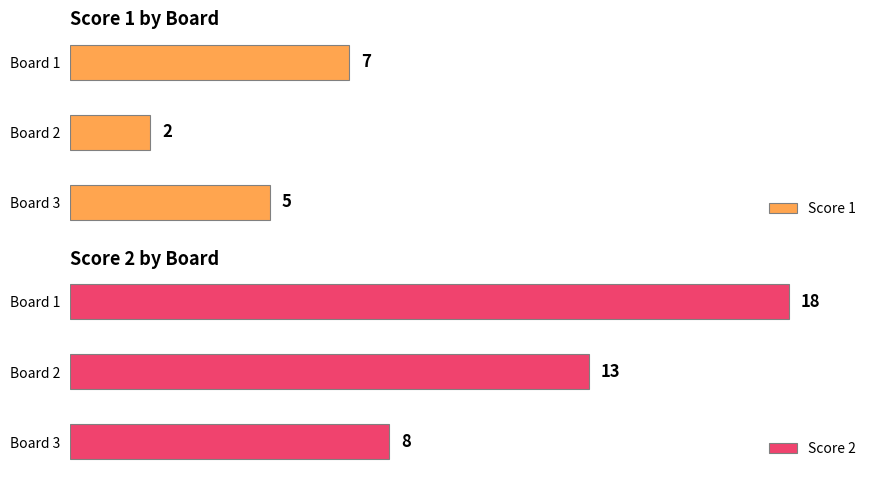

What is the total value across all series at 1?

25